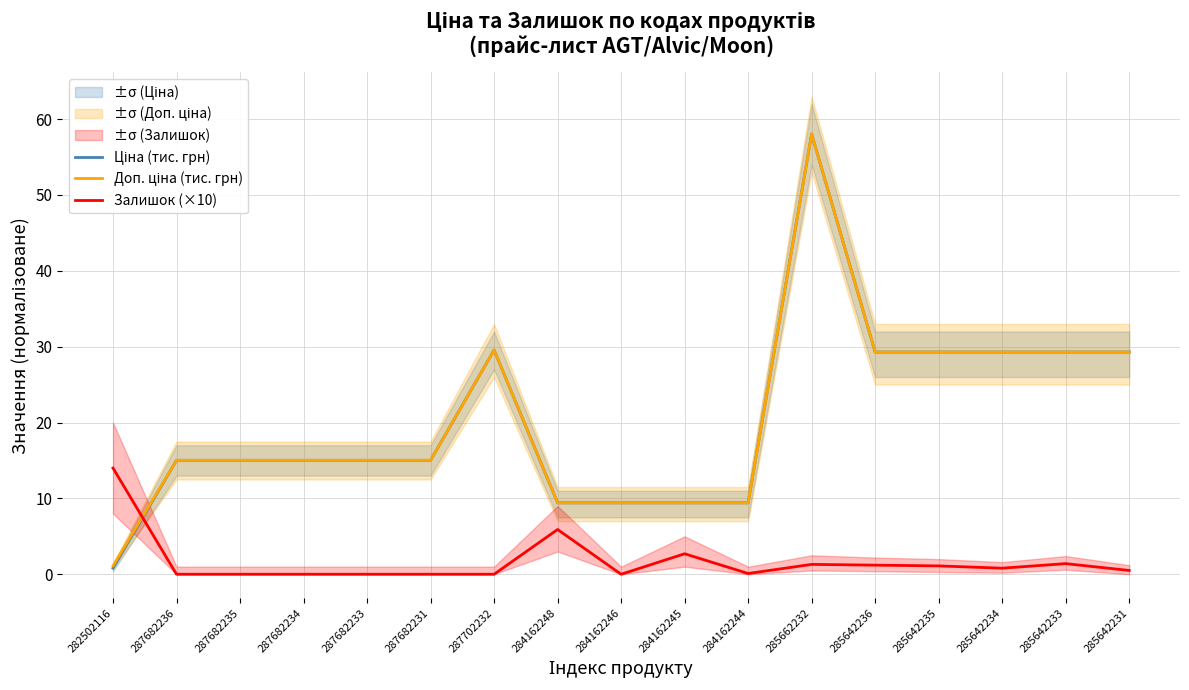

What is the average value of the Доп. ціна (тис. грн) series?

20.5